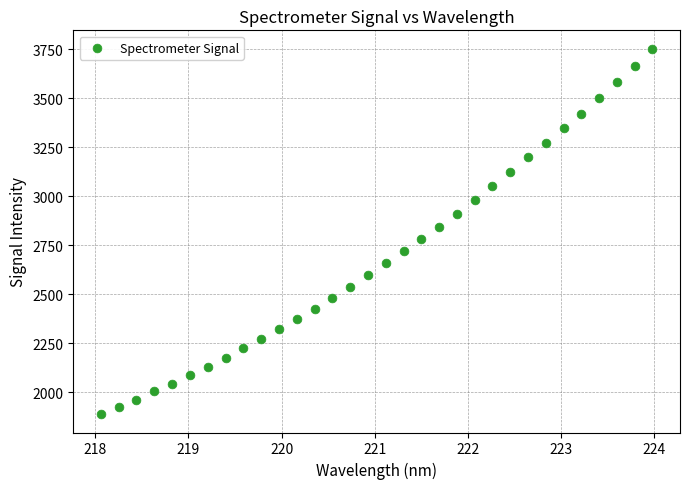

What is the range of Y values (max minus min)?

1865.8